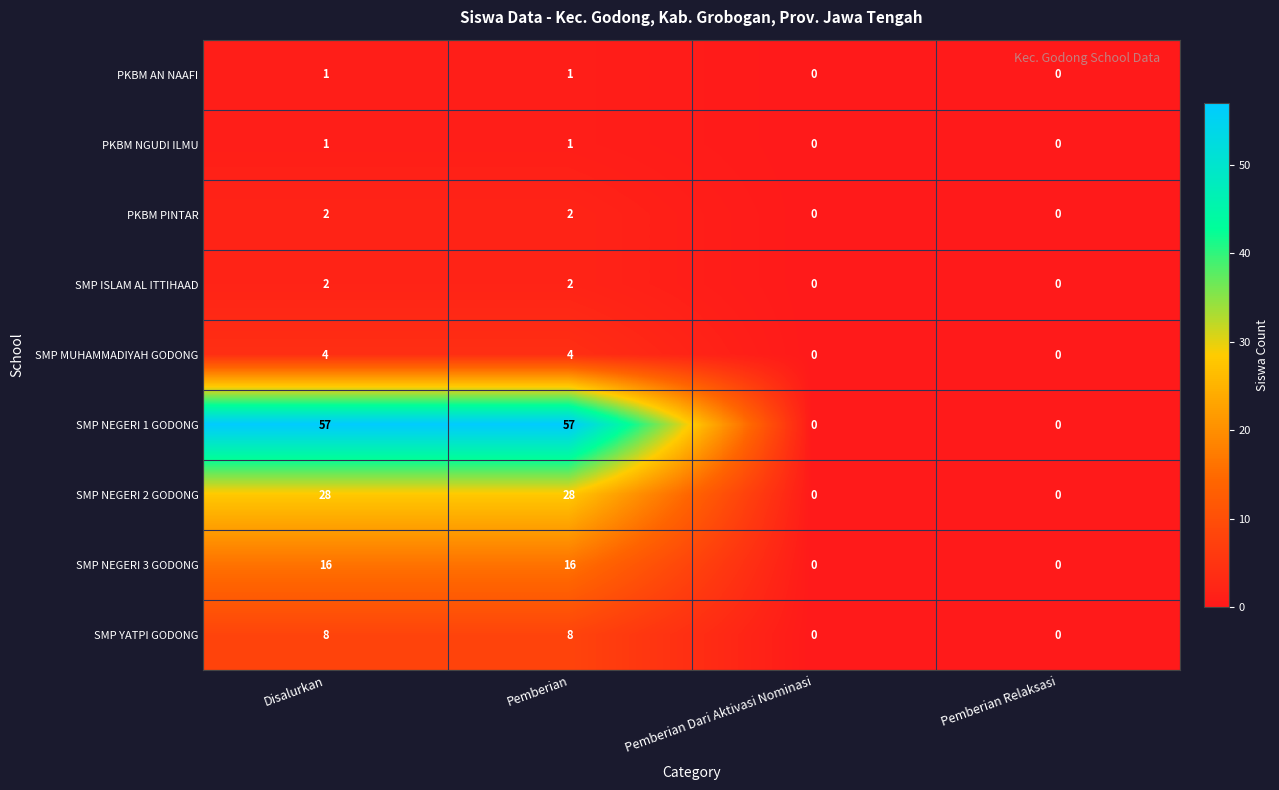

What is the sum of all SMP YATPI GODONG values?

16